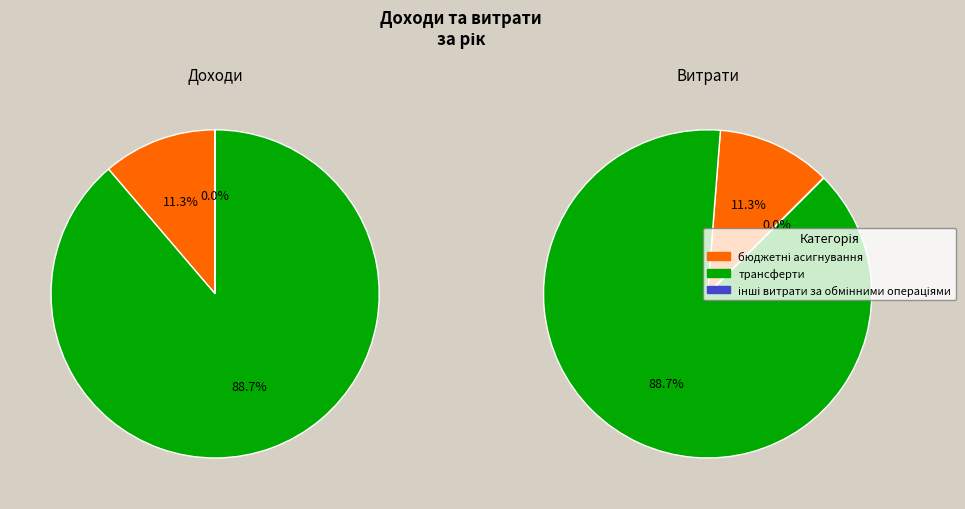

The інші витрати за обмінними операціями slice represents 0% of the pie. True or false?

True